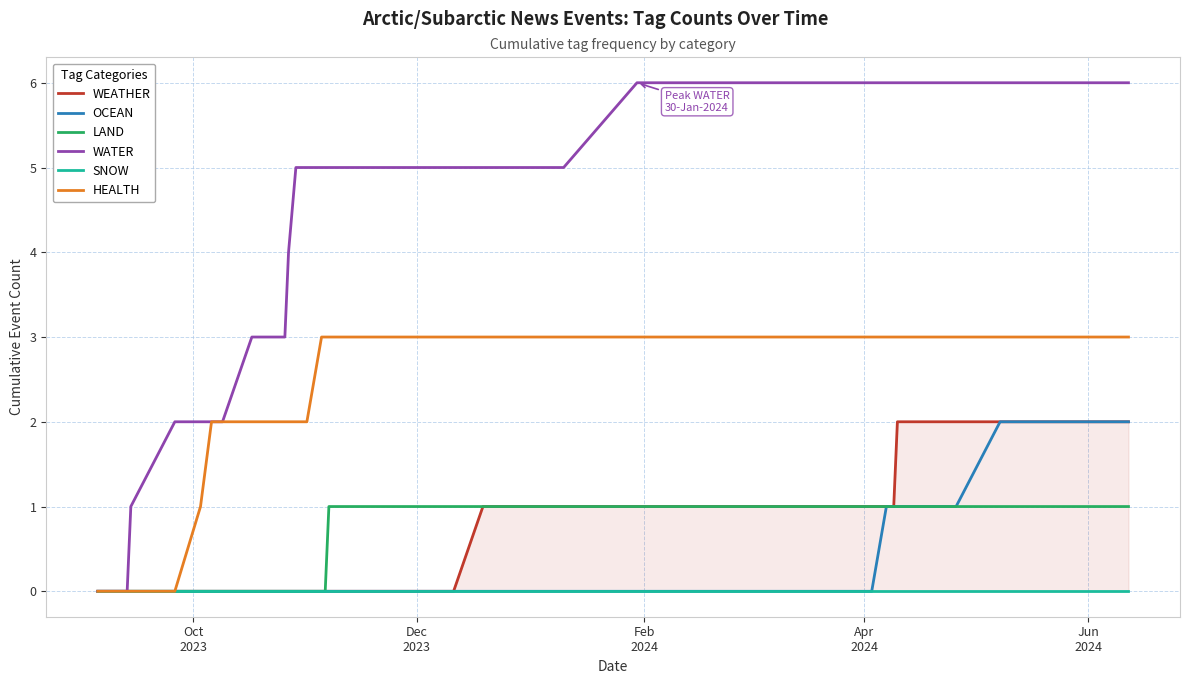

The LAND series shows -1 at 10. True or false?

False